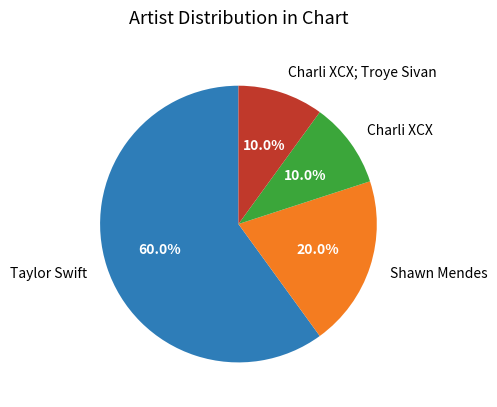

Is Charli XCX the majority of the pie?

No